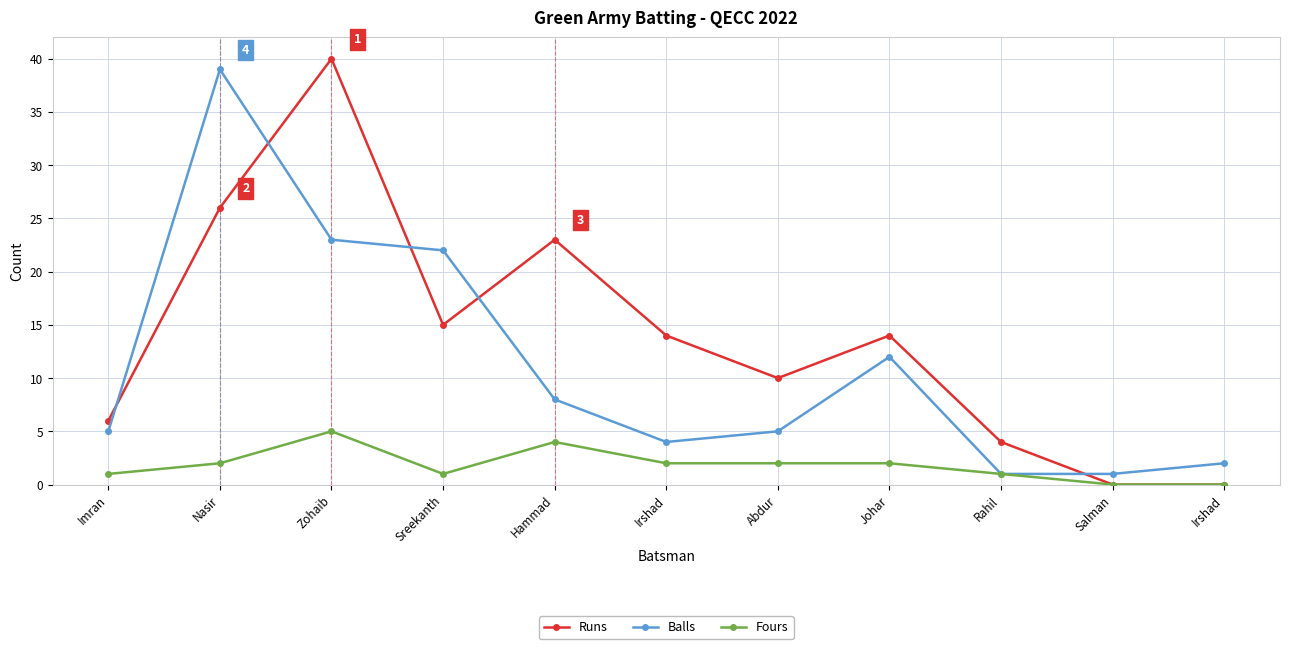

Does the chart display data point markers on the line(s)?

Yes